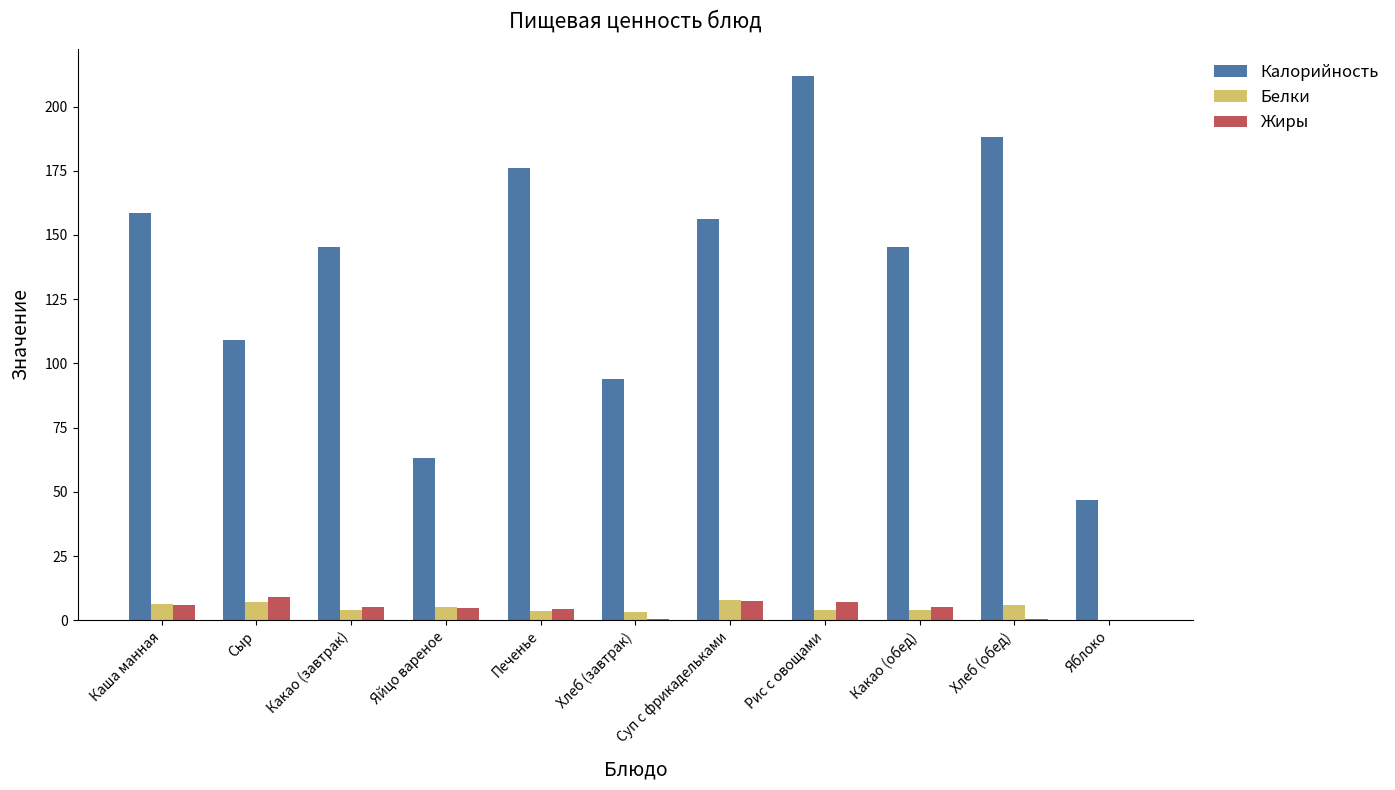

Is the value of Калорийность at Суп с фрикадельками greater than the value of Белки at Яблоко?

Yes